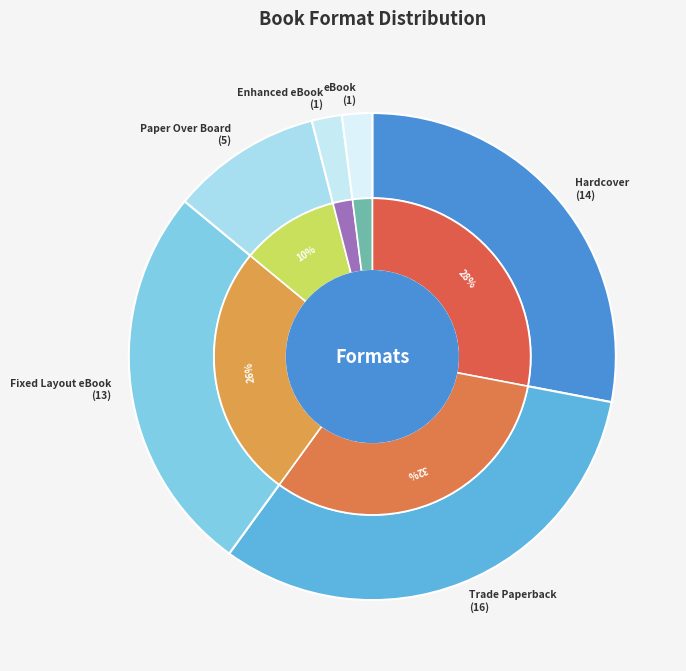

Which category has the smallest portion of the pie?

Enhanced eBook